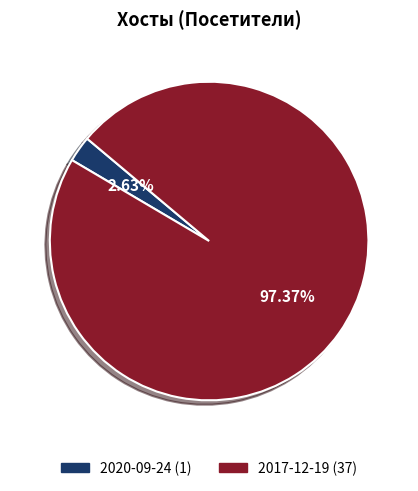

How many slices are in this pie chart?

2